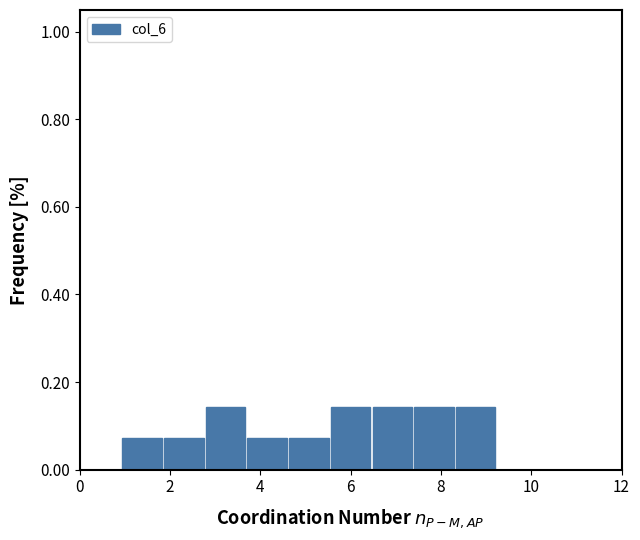

Reading left to right, transcribe this chart: for each bar, give the range it covers on the x-axis and its height. Neither the bar edges nor the heights are printed on the chart, so give them approximately, as read against the axes.

0.0 to 1.0: 0
1.0 to 1.8: 0.08
1.8 to 2.8: 0.08
2.8 to 3.6: 0.14
3.6 to 4.6: 0.08
4.6 to 5.6: 0.08
5.6 to 6.4: 0.14
6.4 to 7.4: 0.14
7.4 to 8.4: 0.14
8.4 to 9.2: 0.14
9.2 to 10.2: 0
10.2 to 11.0: 0
11.0 to 12.0: 0